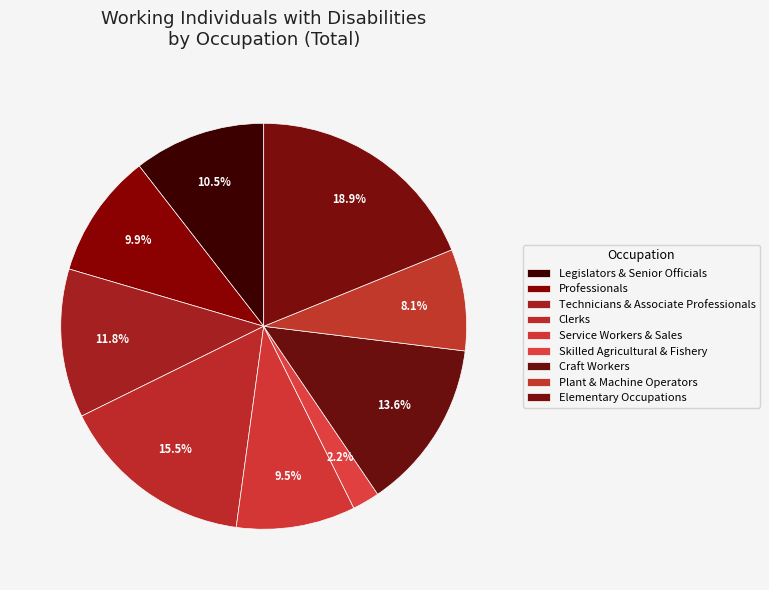

Rank the categories by value from lowest to highest.

Skilled Agricultural & Fishery, Plant & Machine Operators, Service Workers & Sales, Professionals, Legislators & Senior Officials, Technicians & Associate Professionals, Craft Workers, Clerks, Elementary Occupations